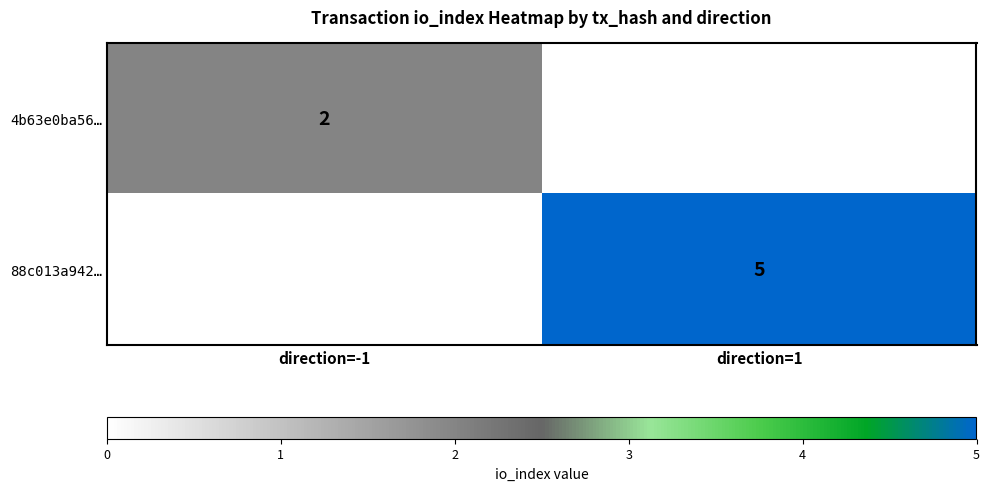

At how many categories does at least one series exceed 1?

2